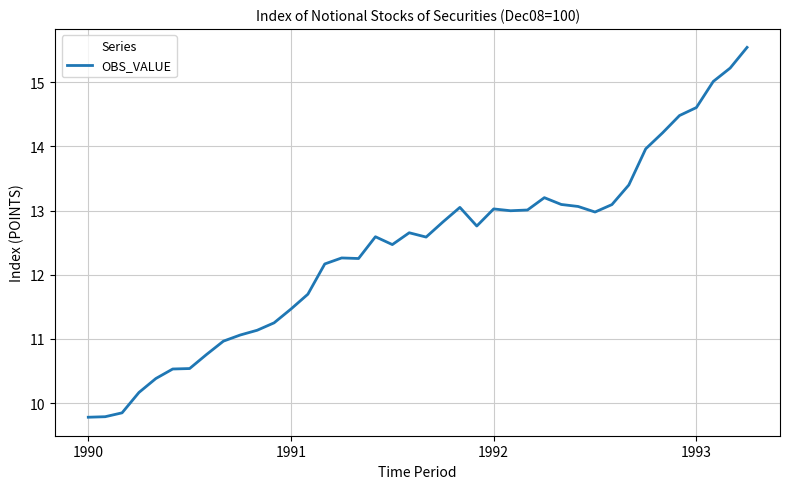

What is the difference between the maximum and minimum values?

5.8